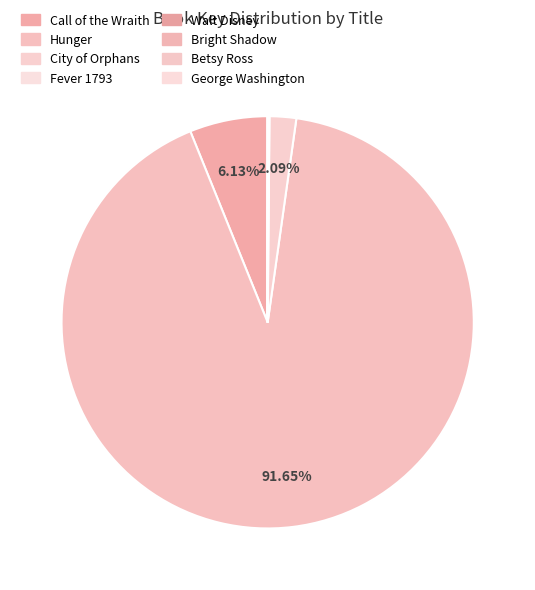

Does any single category account for the majority?

Yes